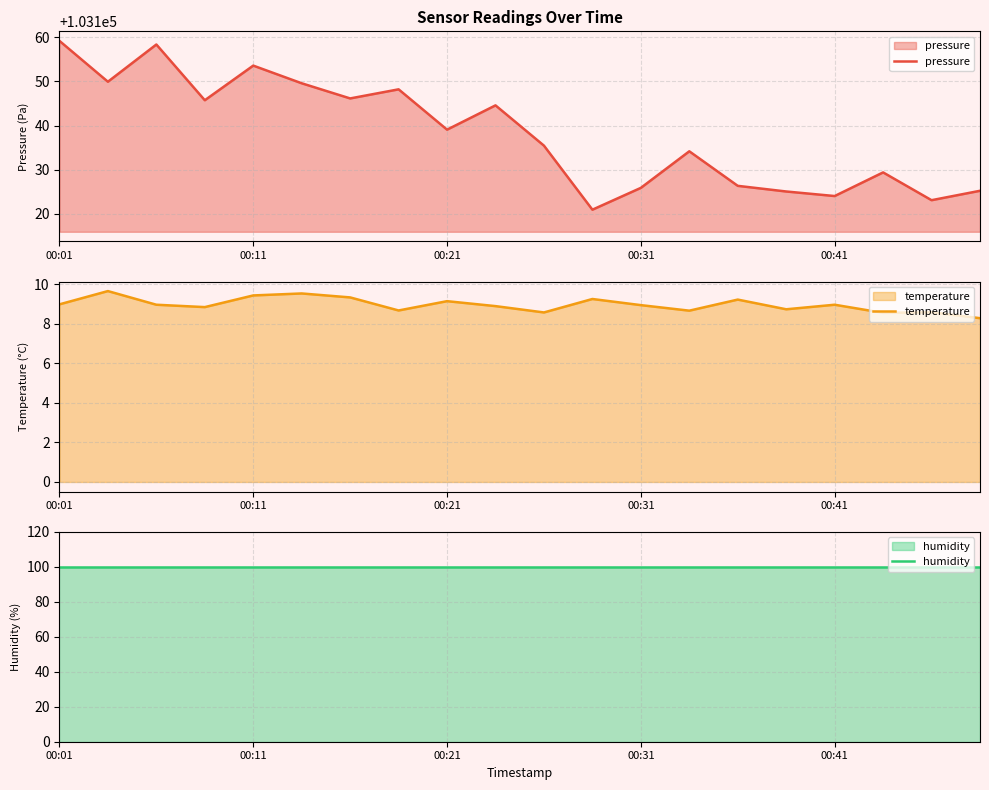

True or false: pressure and temperature cross at least once.

False